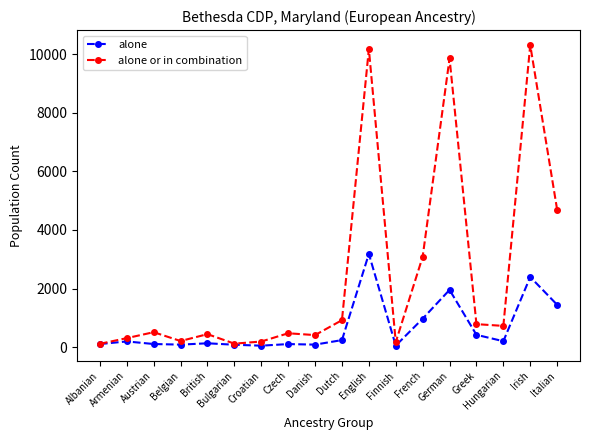

In alone or in combination, how many points are higher than both neighbors (excluding endpoints)?

6